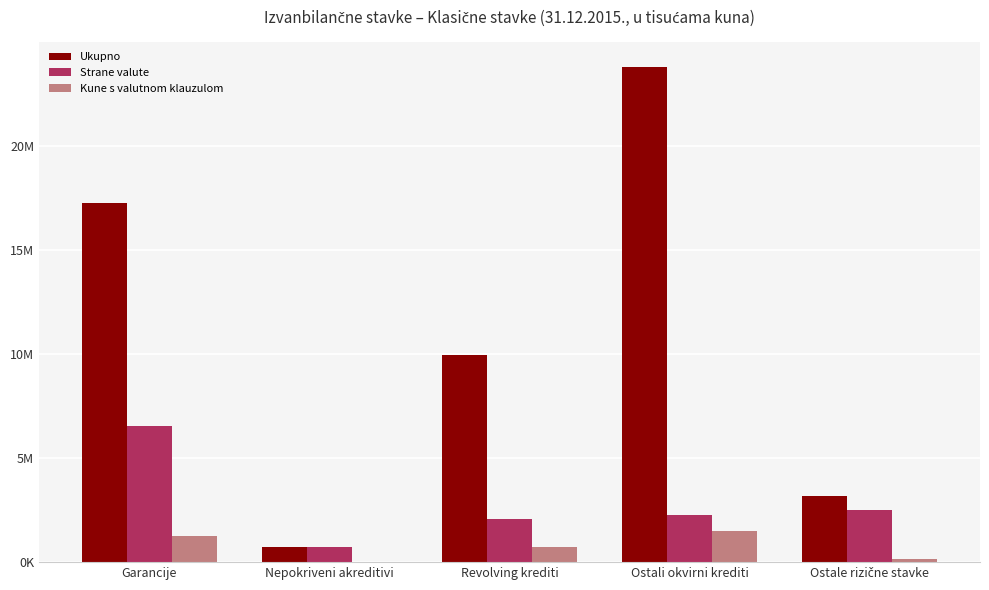

What are all the series names shown in the legend?

Ukupno, Strane valute, Kune s valutnom klauzulom